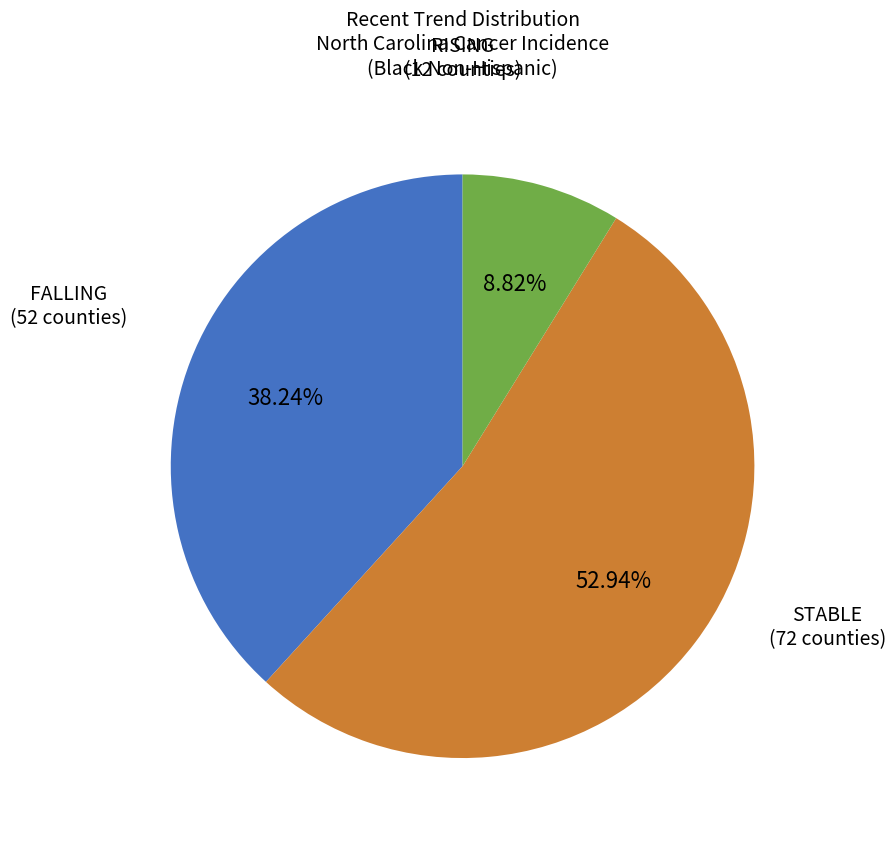

Is there a majority slice in this chart?

Yes